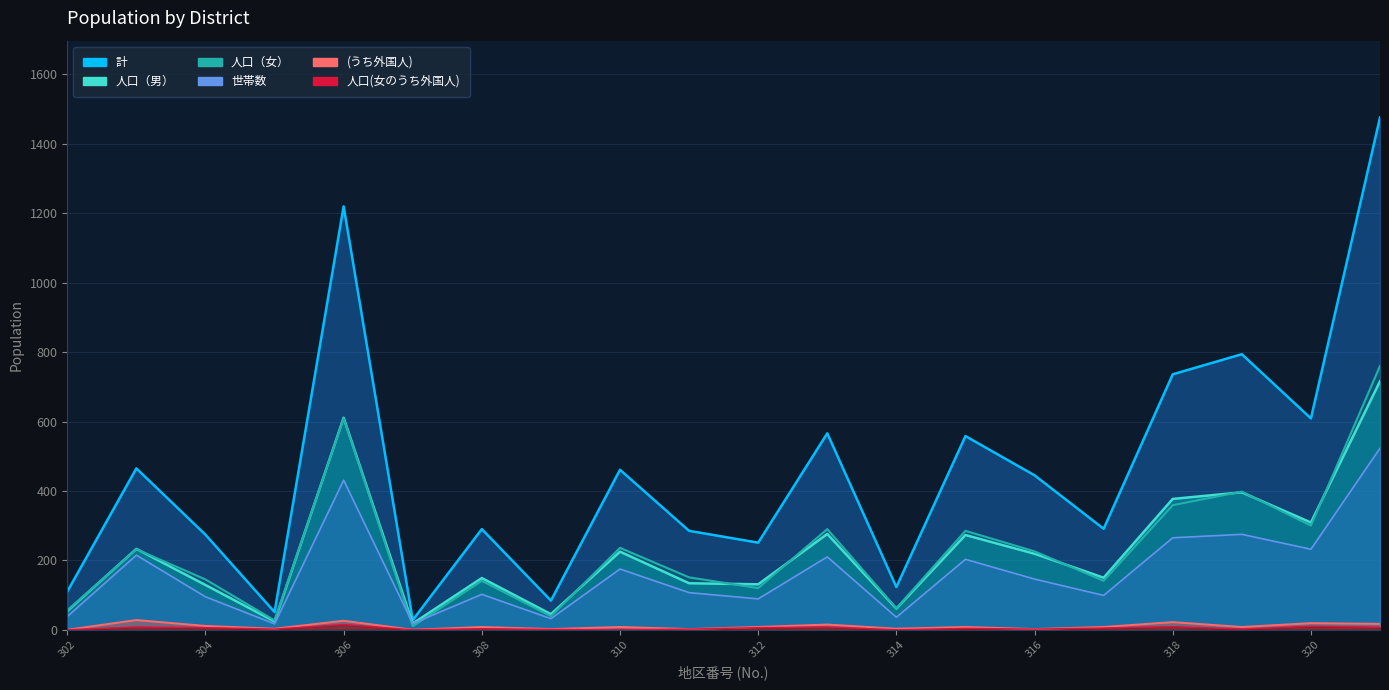

What is the value of the 計 point at the 16th from the left?

291